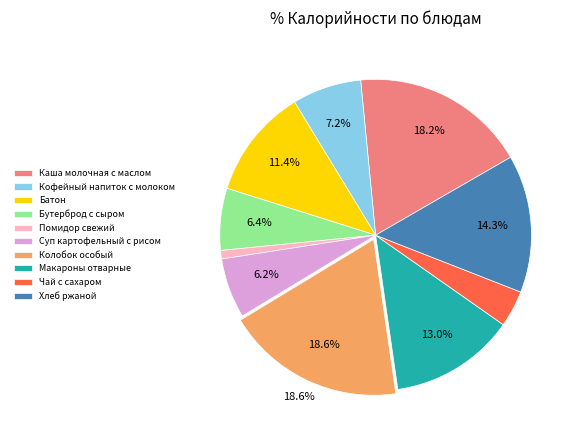

True or false: Чай с сахаром accounts for 4% of the total.

True